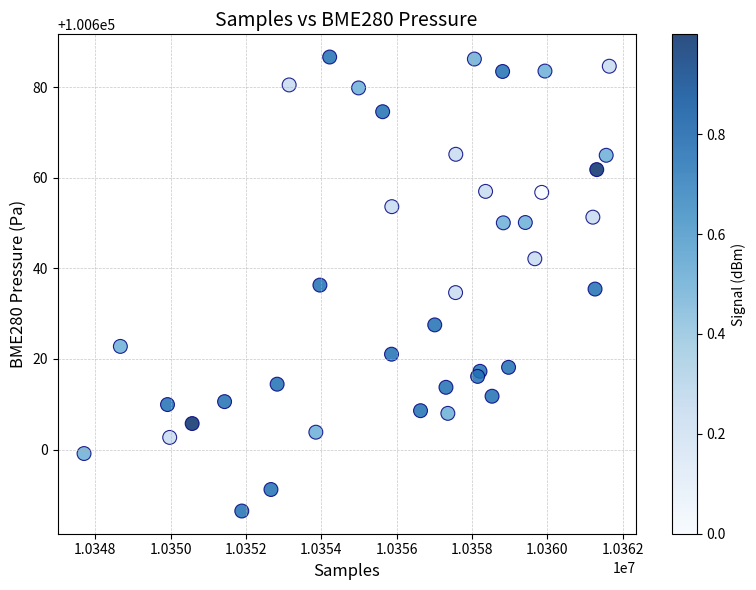

What is the range of Y values (max minus min)?

100.2